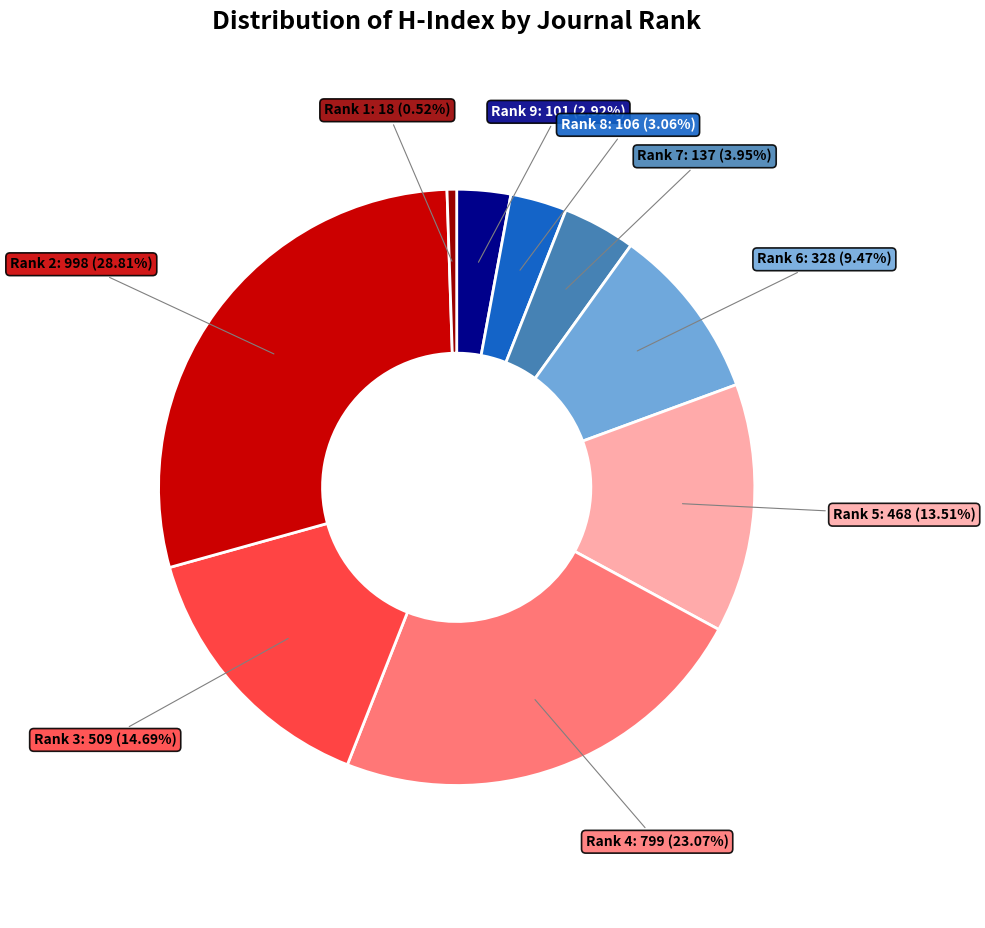

Is there any slice that represents more than half of the pie?

No